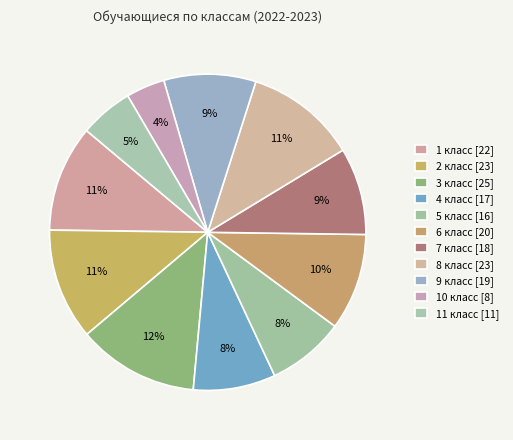

True or false: 1 класс accounts for 1% of the total.

False